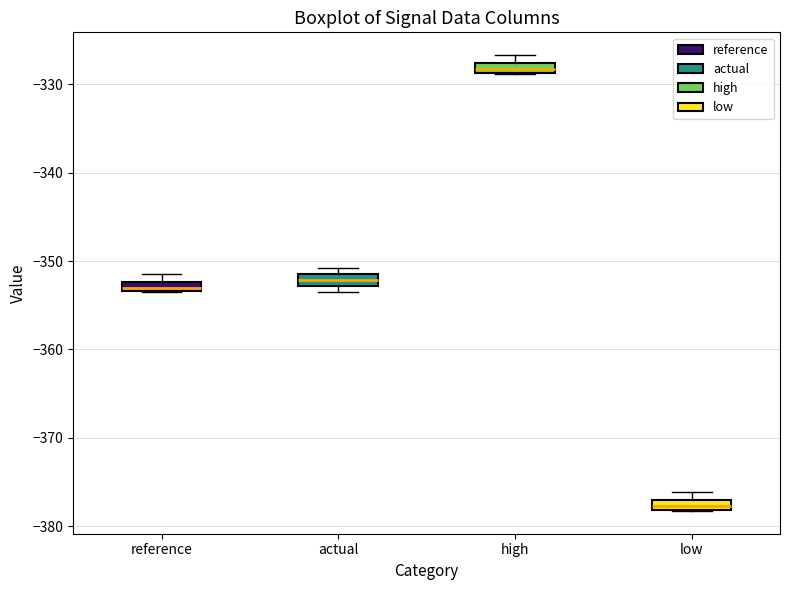

Which box has the lowest median line?

low